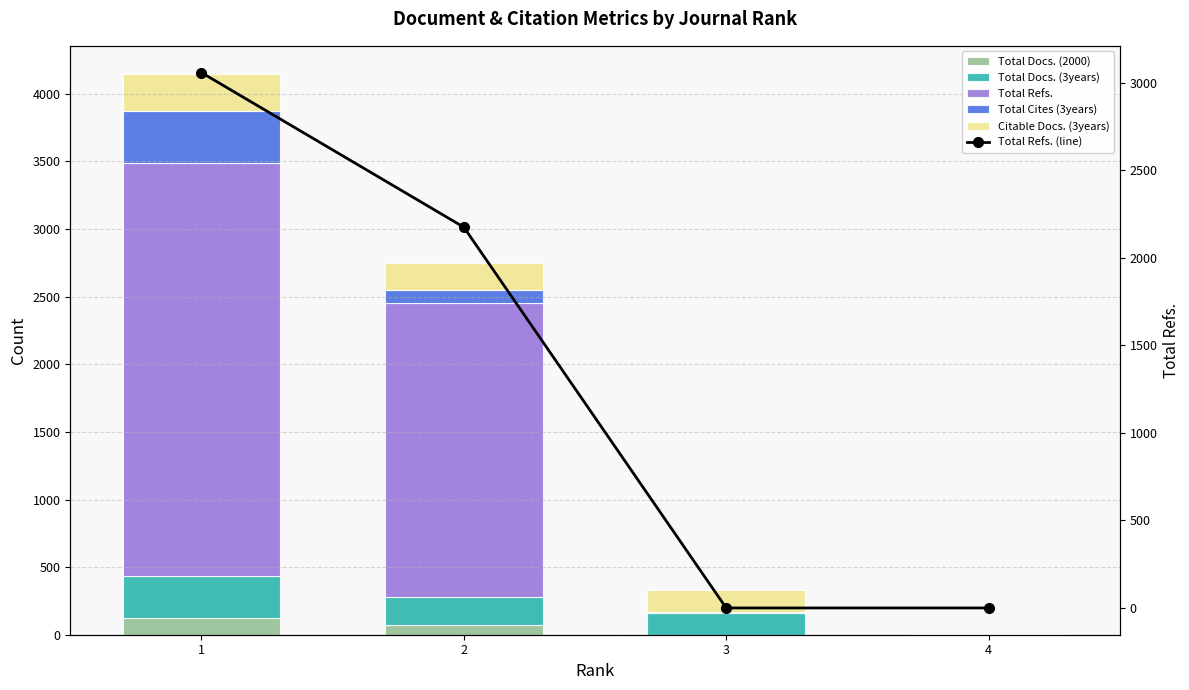

Where does the Total Cites (3years) series first go above 102?

1